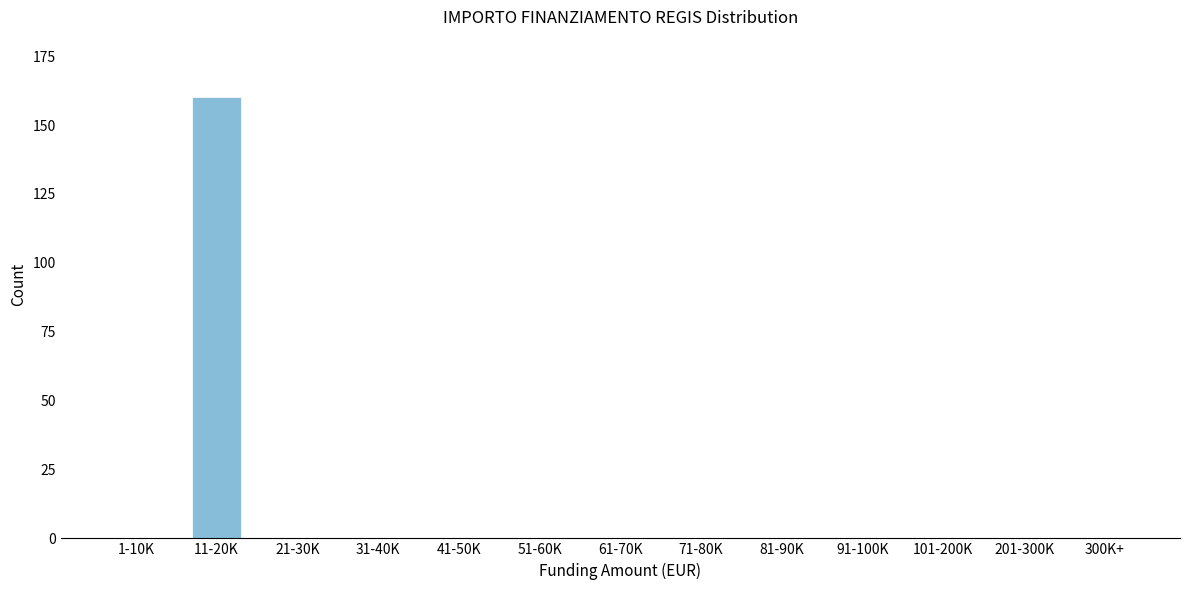

Reading left to right, list all the values displayed in this chart.

1-10K=0	11-20K=160	21-30K=0	31-40K=0	41-50K=0	51-60K=0	61-70K=0	71-80K=0	81-90K=0	91-100K=0	101-200K=0	201-300K=0	300K+=0